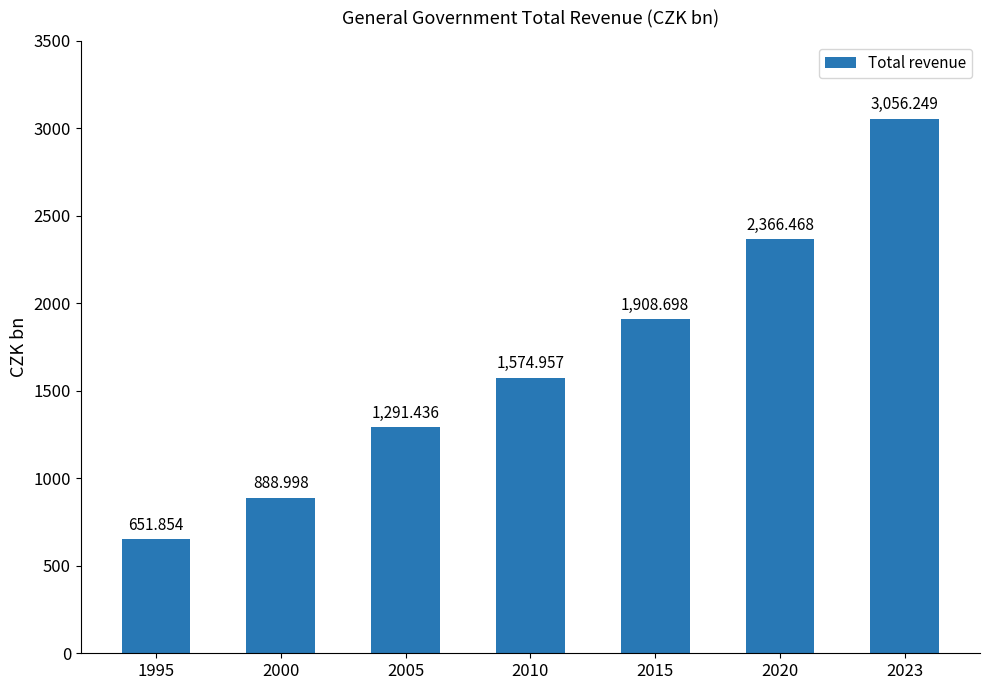

List the labels in order of value, largest first.

2023, 2020, 2015, 2010, 2005, 2000, 1995